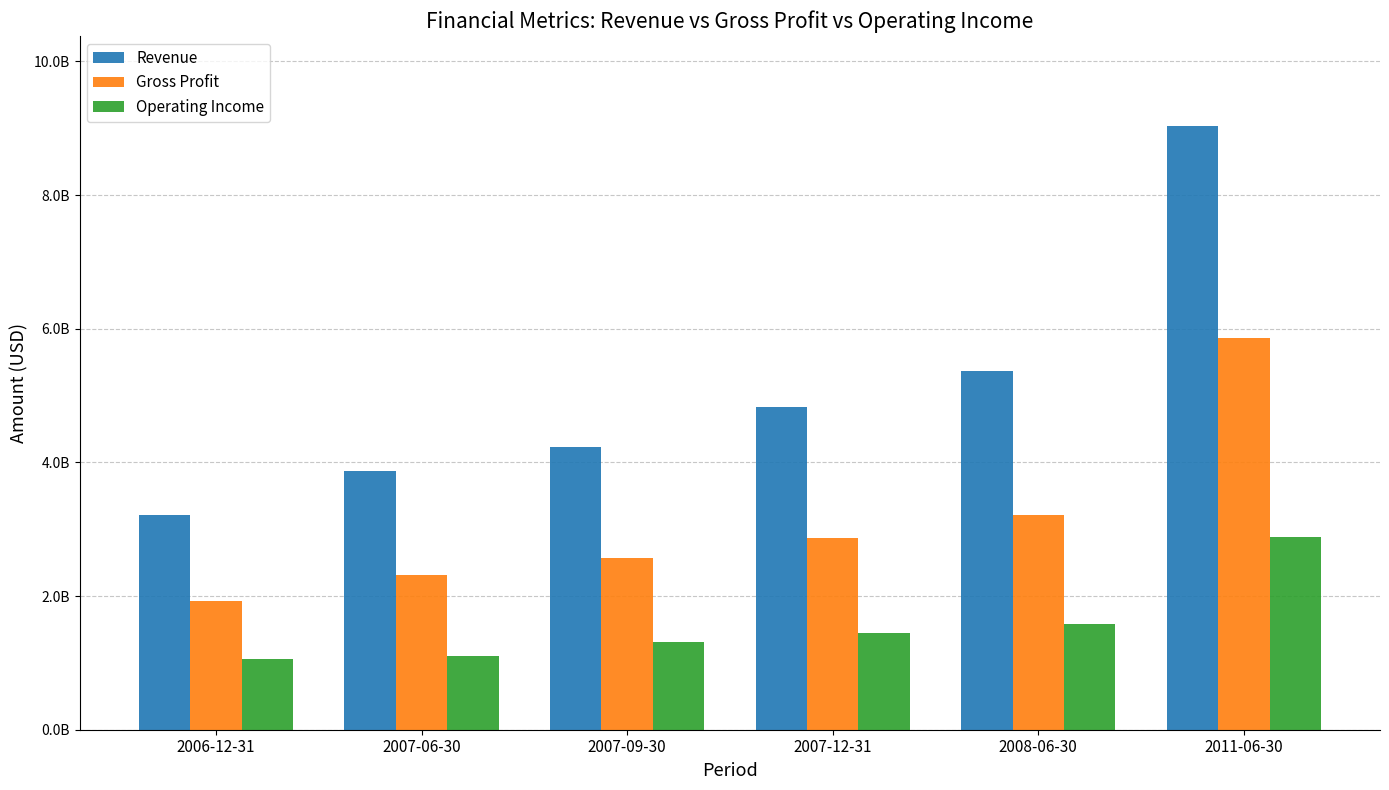

What are all the series names shown in the legend?

Revenue, Gross Profit, Operating Income